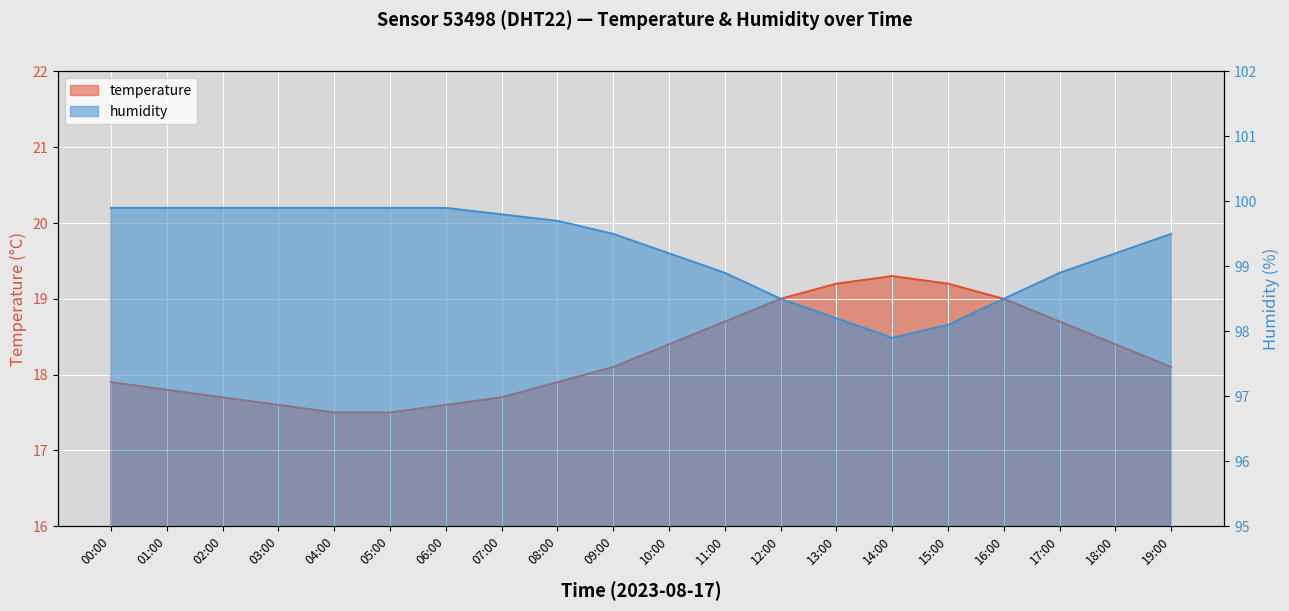

Rank the series at 01:00 from highest to lowest value.

humidity, temperature